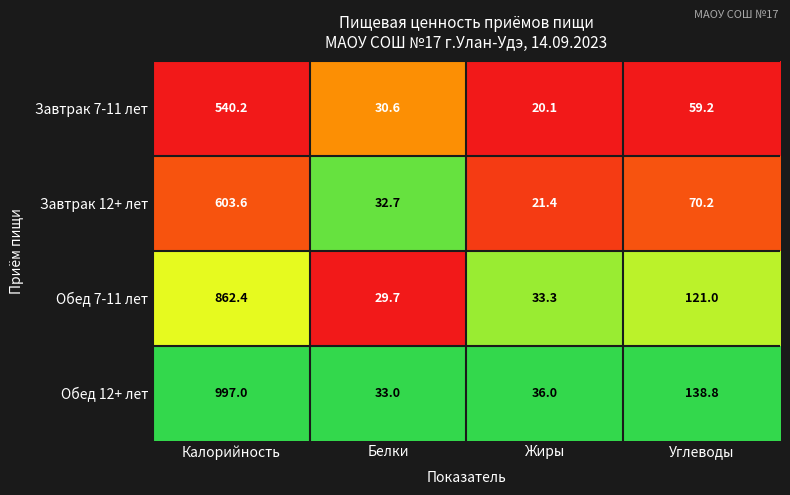

Is the value of Завтрак 7-11 лет at Белки greater than the value of Обед 12+ лет at Углеводы?

No